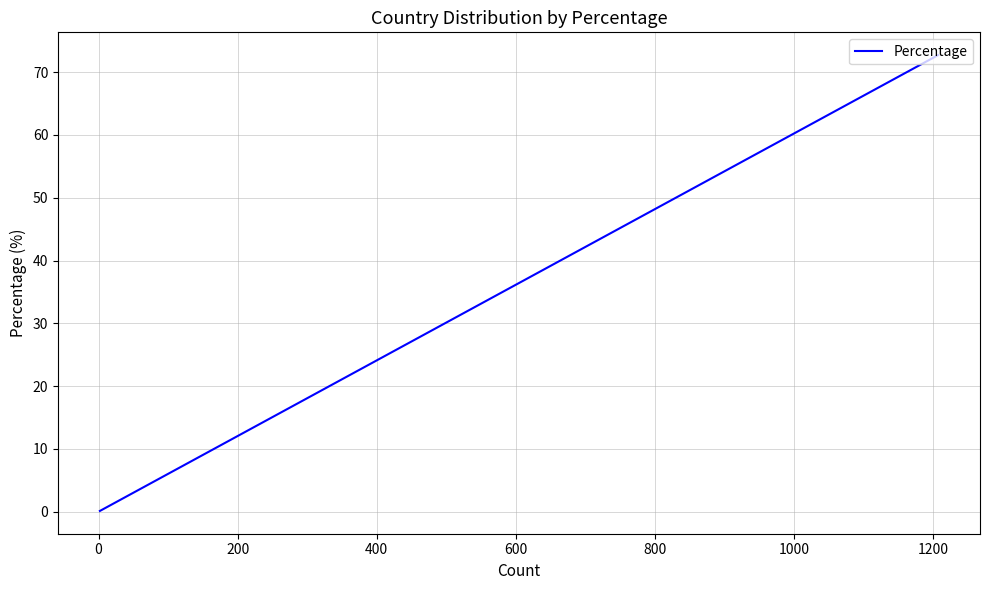

What position from the right is 1000?

9